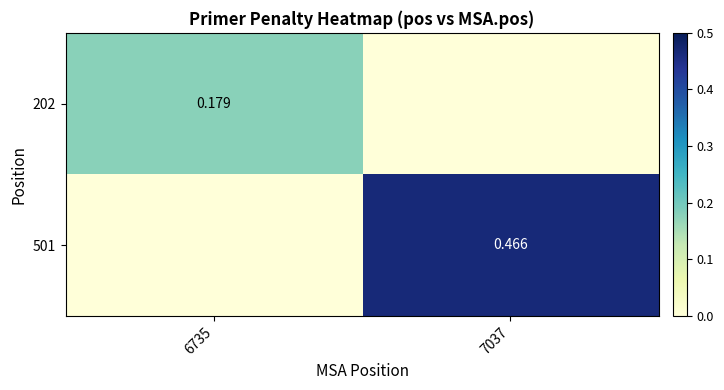

How many values in 501 are above zero?

1